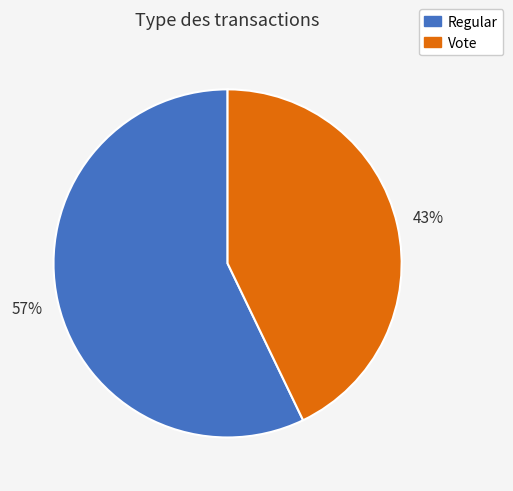

Which category accounts for the majority?

Regular